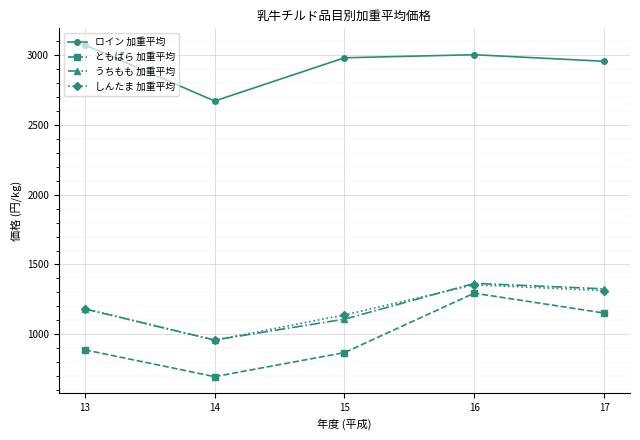

Rank the series at 15 from lowest to highest value.

ともばら 加重平均, うちもも 加重平均, しんたま 加重平均, ロイン 加重平均